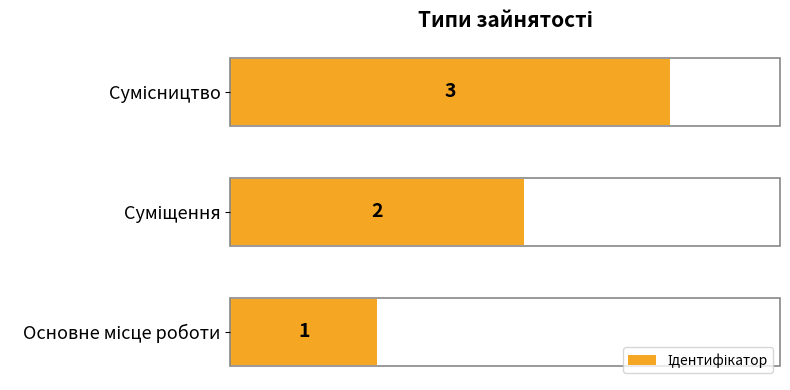

Count the values in the range 1 to 3.

3